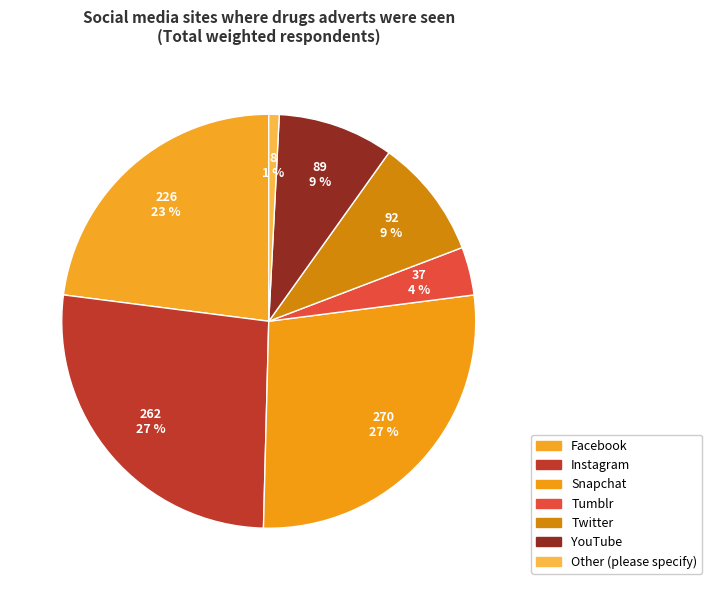

Does any single category account for the majority?

No